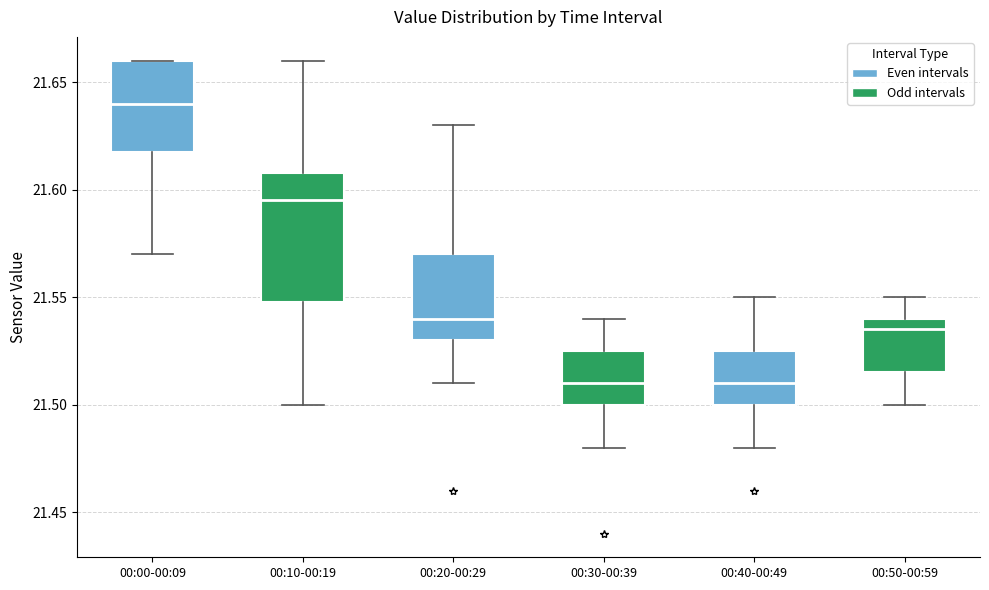

Reading left to right, read every box against the y-axis: the position of its median line, the range the box covers, and the ends of its whiskers. The values are not printed on the chart, so give them approximately, as read against the axis.

00:00-00:09: median 21.640, box 21.620 to 21.660, whiskers 21.570 to 21.660
00:10-00:19: median 21.595, box 21.550 to 21.610, whiskers 21.500 to 21.660
00:20-00:29: median 21.540, box 21.530 to 21.570, whiskers 21.510 to 21.630
00:30-00:39: median 21.510, box 21.500 to 21.525, whiskers 21.480 to 21.540
00:40-00:49: median 21.510, box 21.500 to 21.525, whiskers 21.480 to 21.550
00:50-00:59: median 21.535, box 21.515 to 21.540, whiskers 21.500 to 21.550